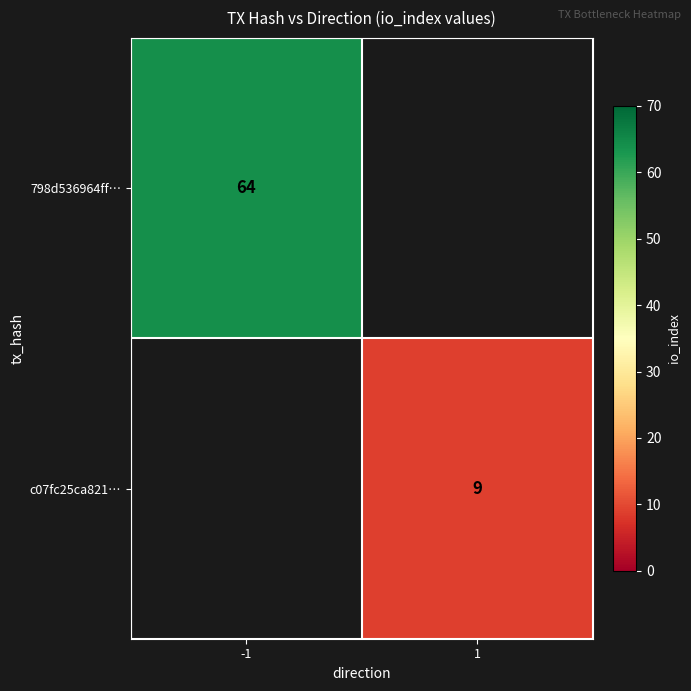

Is the value of c07fc25ca821… at 1 greater than the value of 798d536964ff… at -1?

No